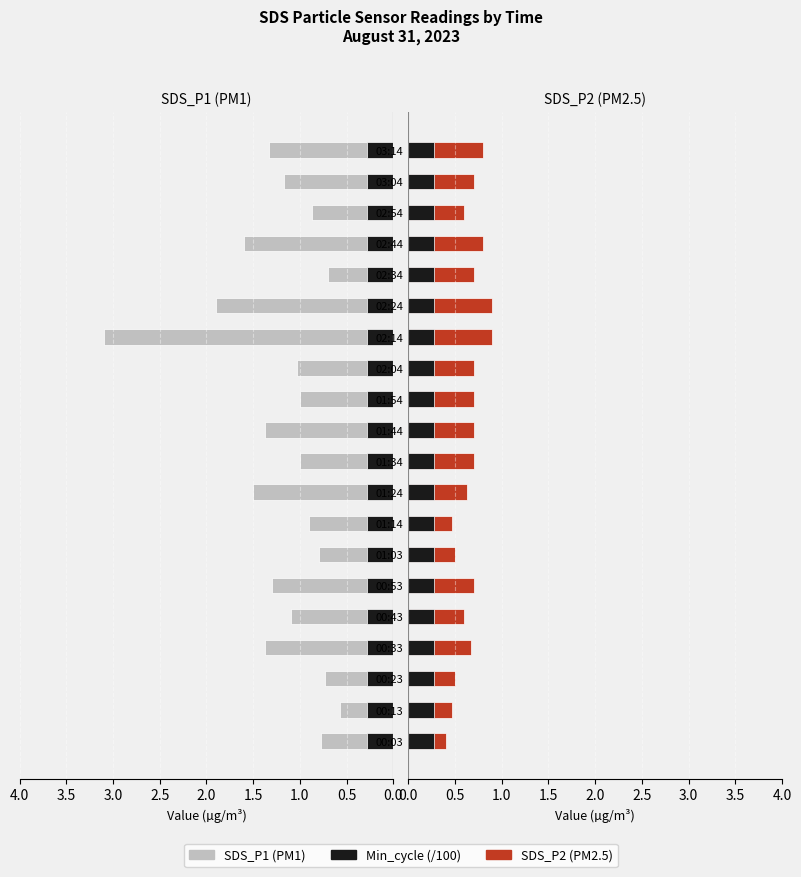

What is the minimum value shown in the chart?

0.4